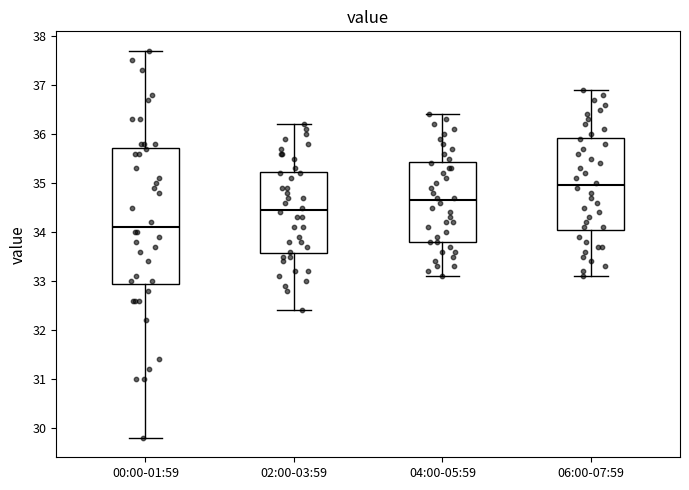

Reading left to right, transcribe this box plot: for each box, give where its median line is, the range the box spans, and where its two whiskers end, as read against the y-axis. The values are not printed on the chart, so give them approximately, as read against the axis.

00:00-01:59: median 34.1, box 33.0 to 35.7, whiskers 29.8 to 37.7
02:00-03:59: median 34.5, box 33.6 to 35.2, whiskers 32.4 to 36.2
04:00-05:59: median 34.7, box 33.8 to 35.4, whiskers 33.1 to 36.4
06:00-07:59: median 35.0, box 34.1 to 35.9, whiskers 33.1 to 36.9